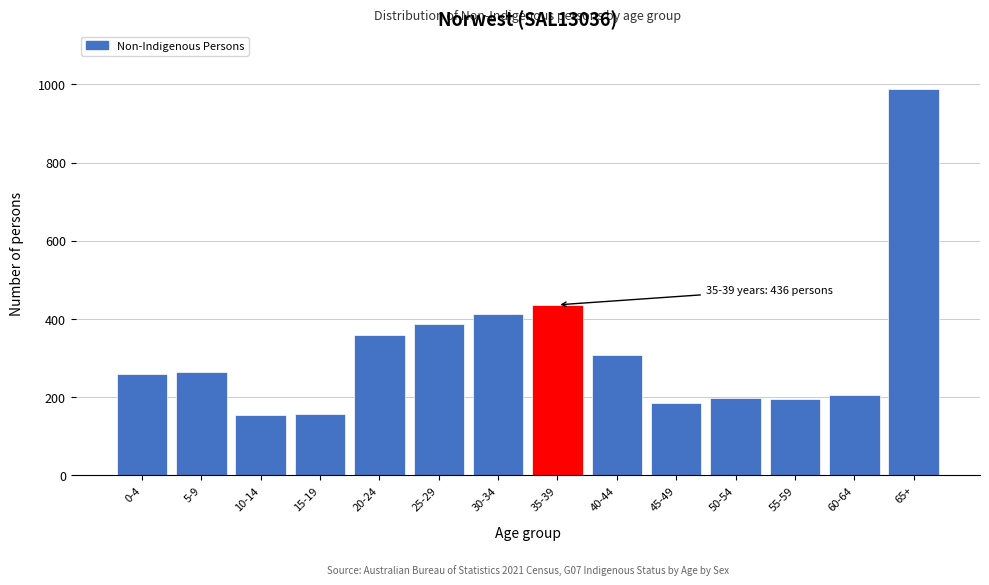

What is the difference between the values at 10-14 and 5-9?

111